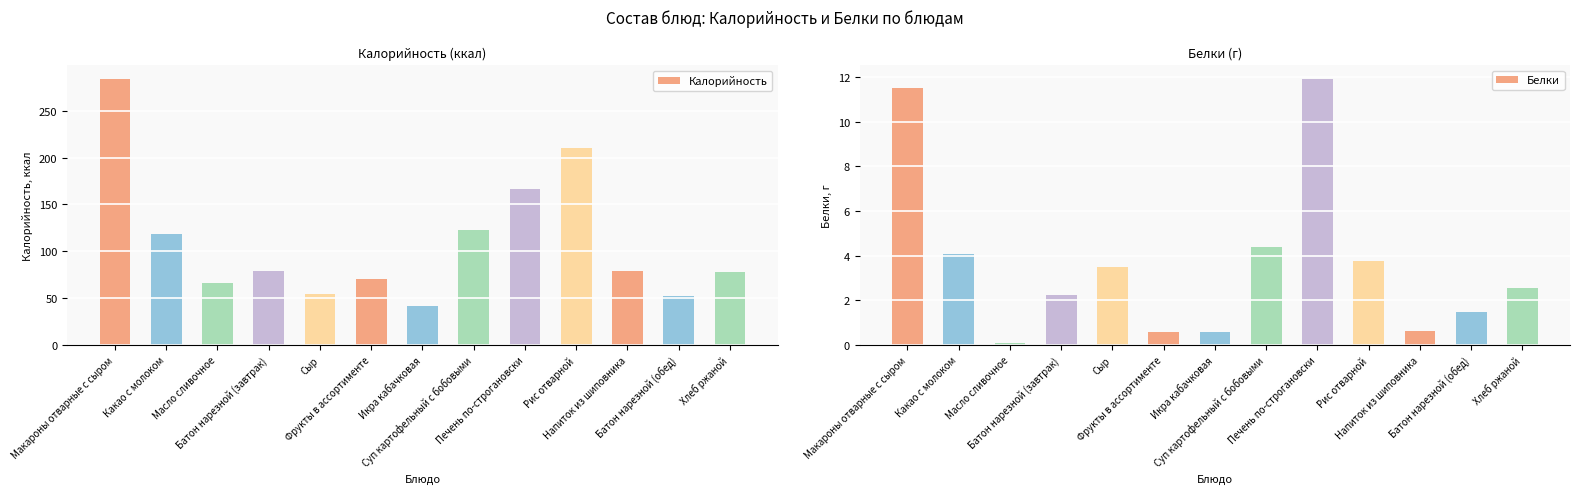

At which label does Белки reach its peak?

Печень по-строгановски